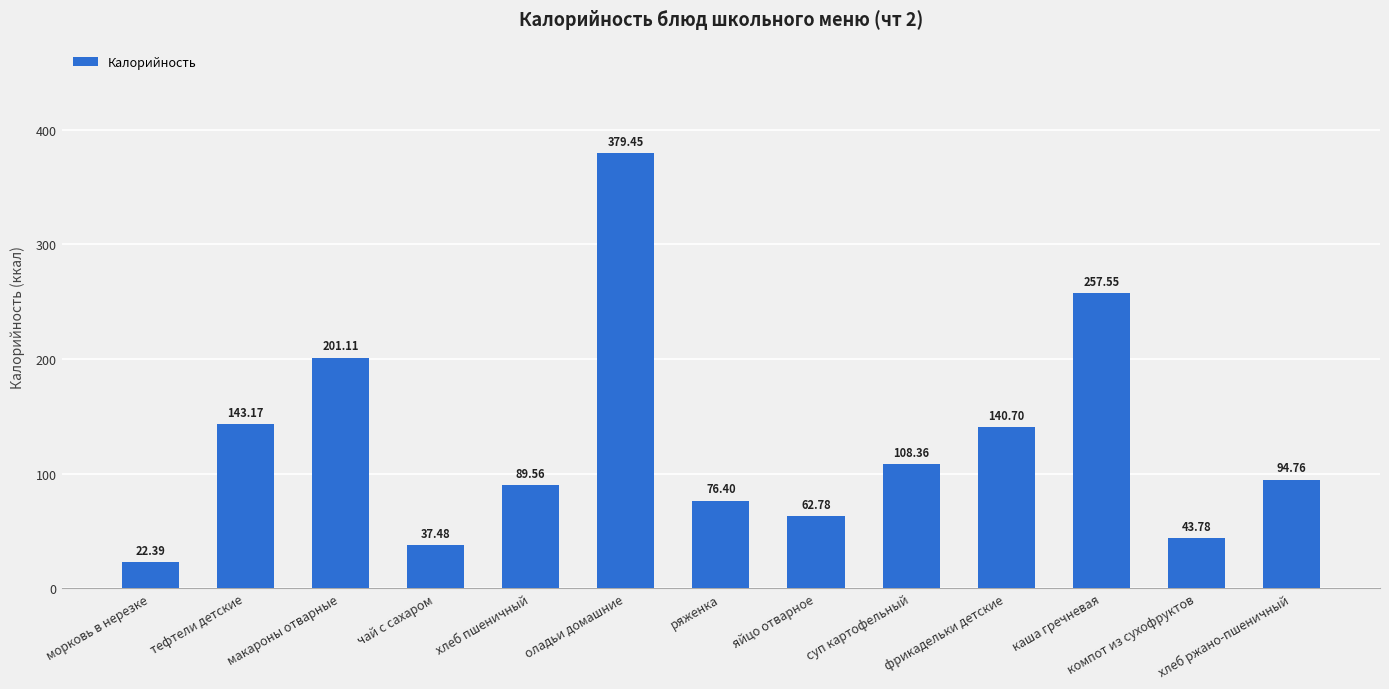

What is the approximate value at тефтели детские?

143.2